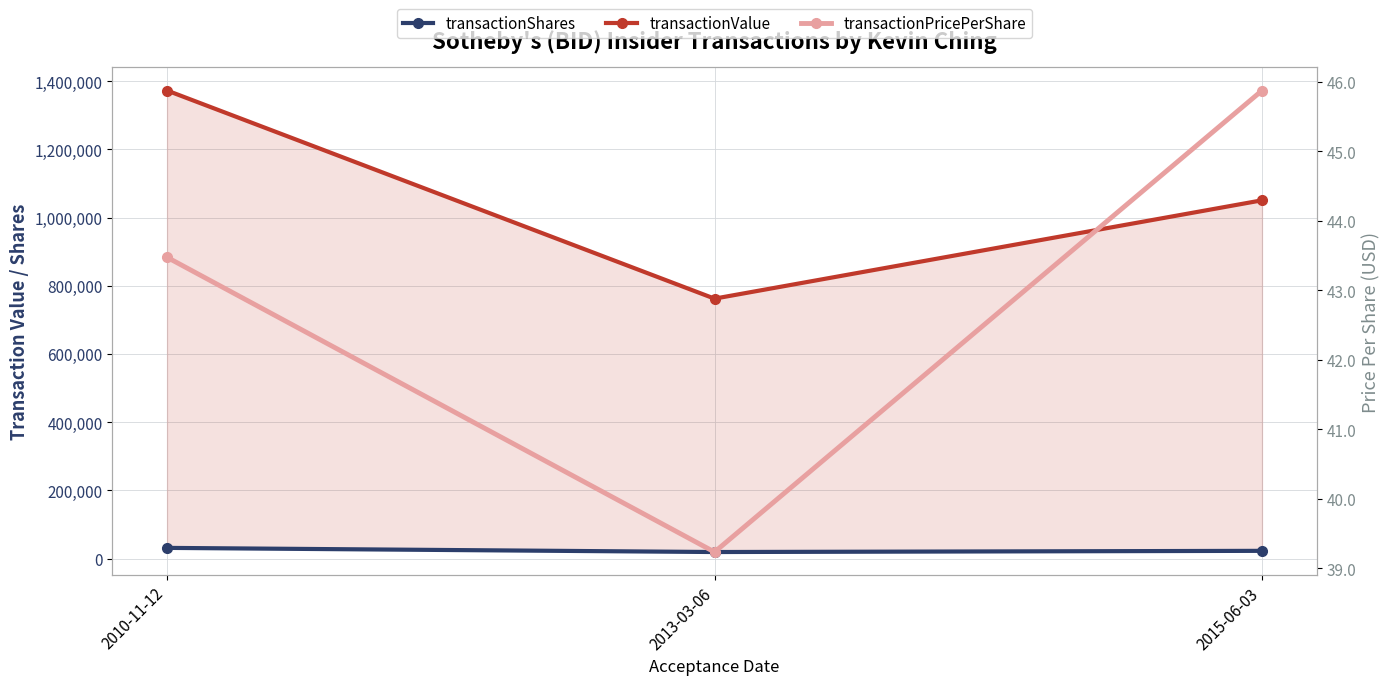

Where is transactionValue nearest to the value 1067231?

2015-06-03